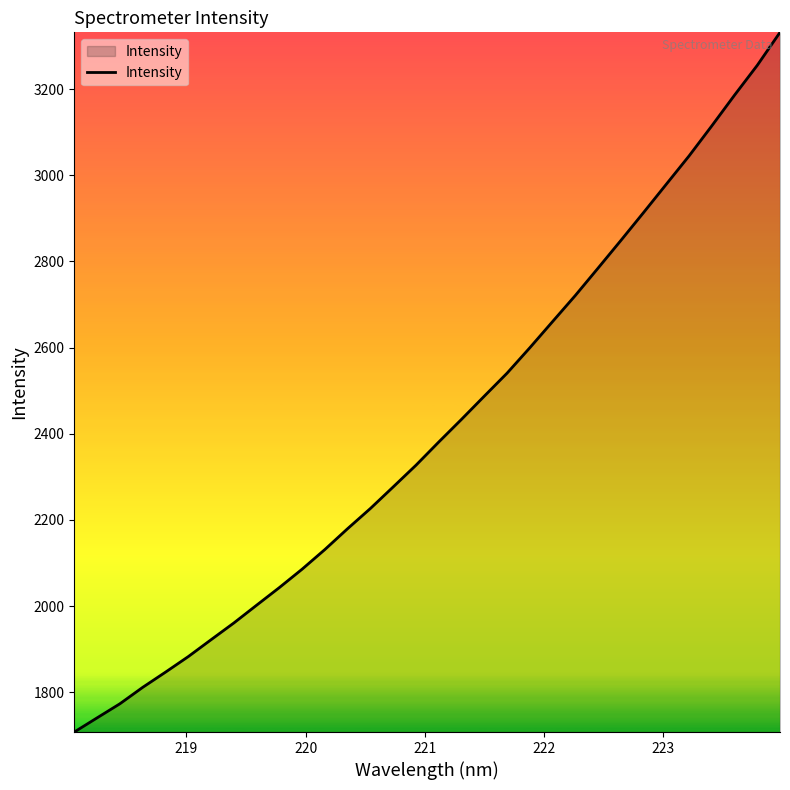

What is the smallest value displayed?

1707.5